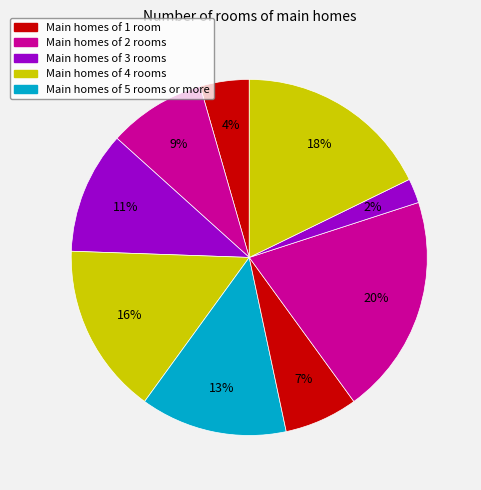

Count the number of slices in the pie.

9